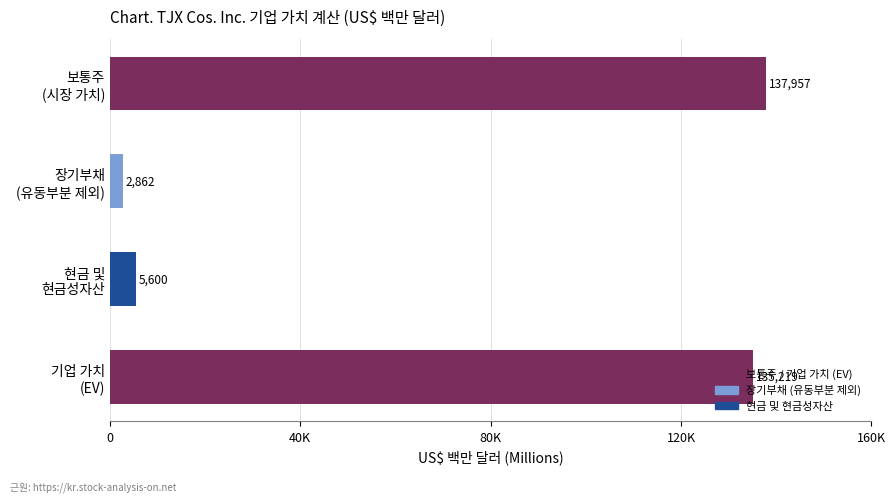

Are the bars grouped side by side (vs. stacked)?

No